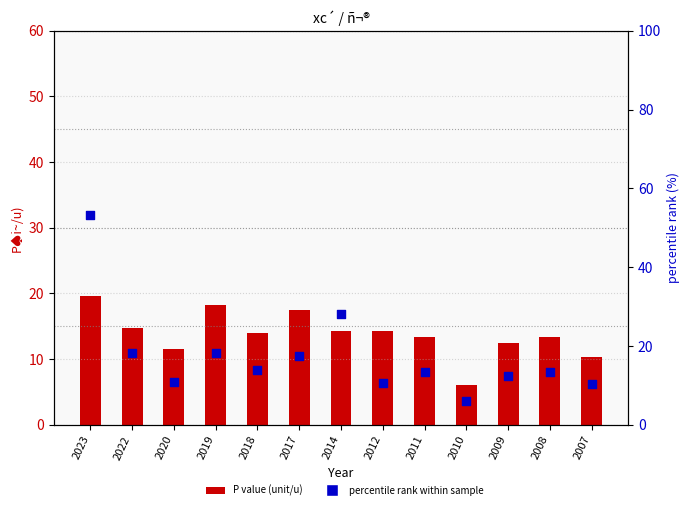

Which series contains the lowest Y value?

P value (unit/u)